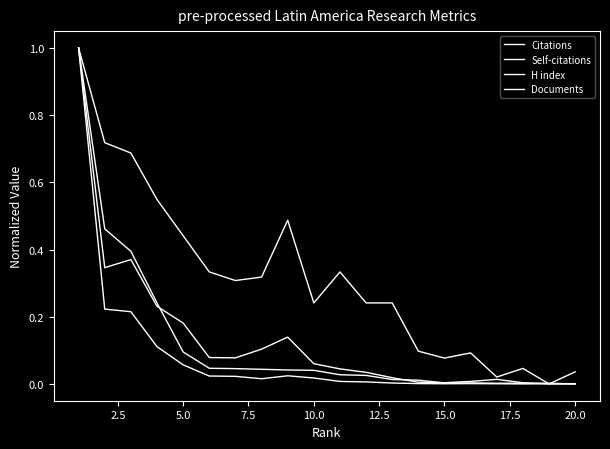

Which series has the widest spread of values?

Citations